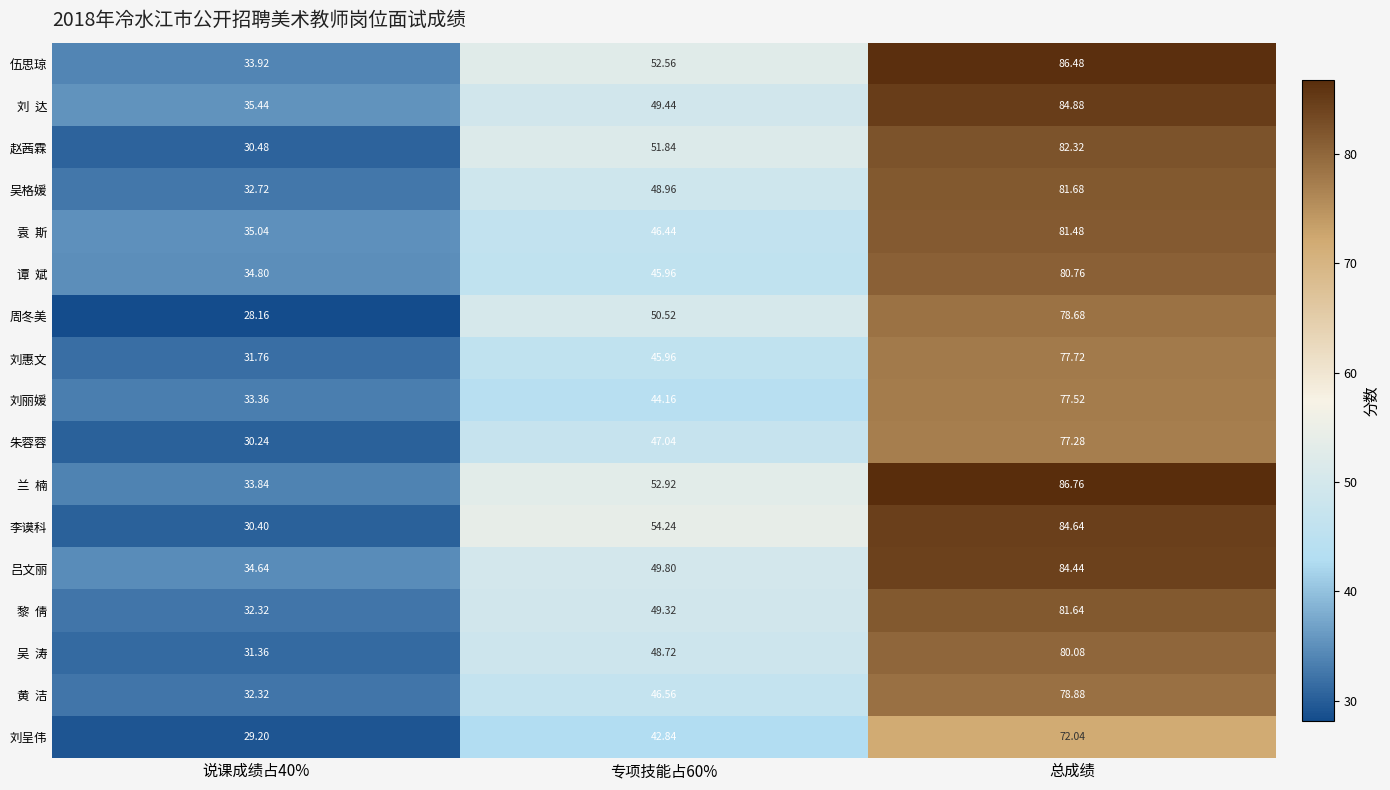

At which category does the chart reach its peak across all series?

总成绩